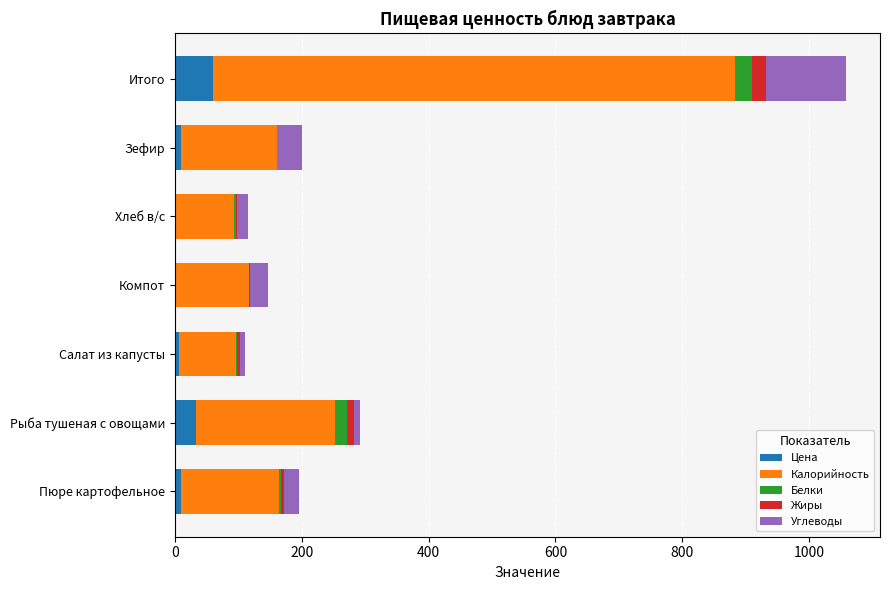

What is the maximum value for Цена?

59.6